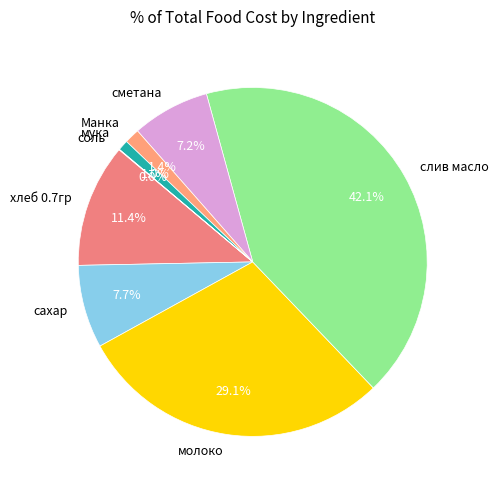

Which category has the biggest portion of the pie?

слив масло